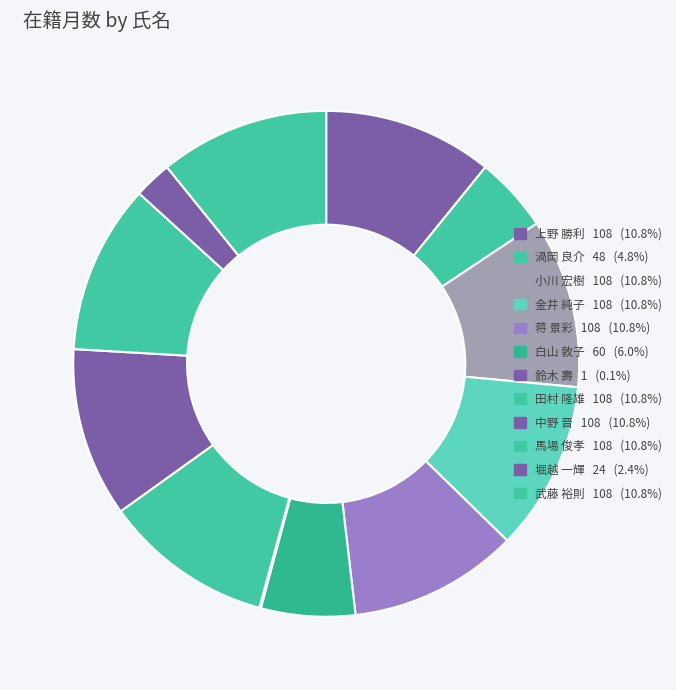

To the nearest percent, what is the difference between the largest and smallest slice percentages?

11%